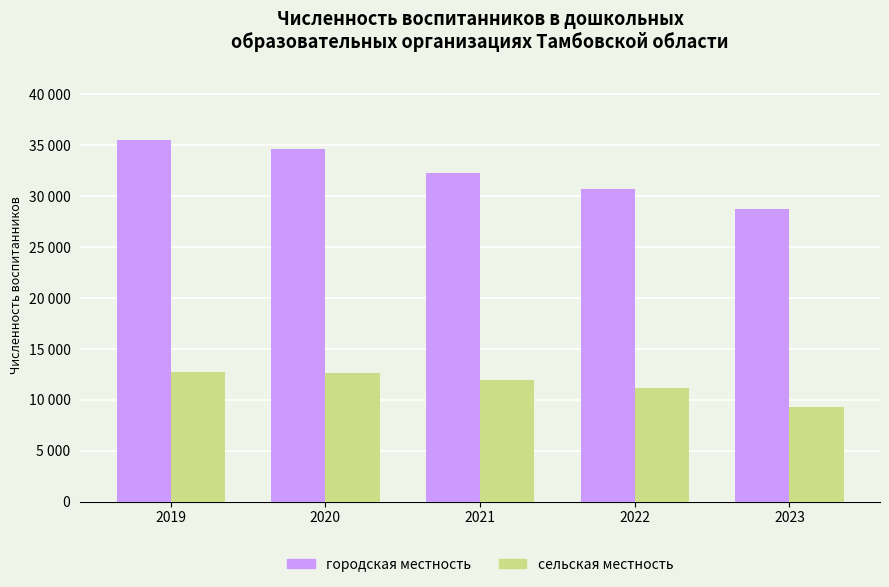

What are all the series names shown in the legend?

городская местность, сельская местность